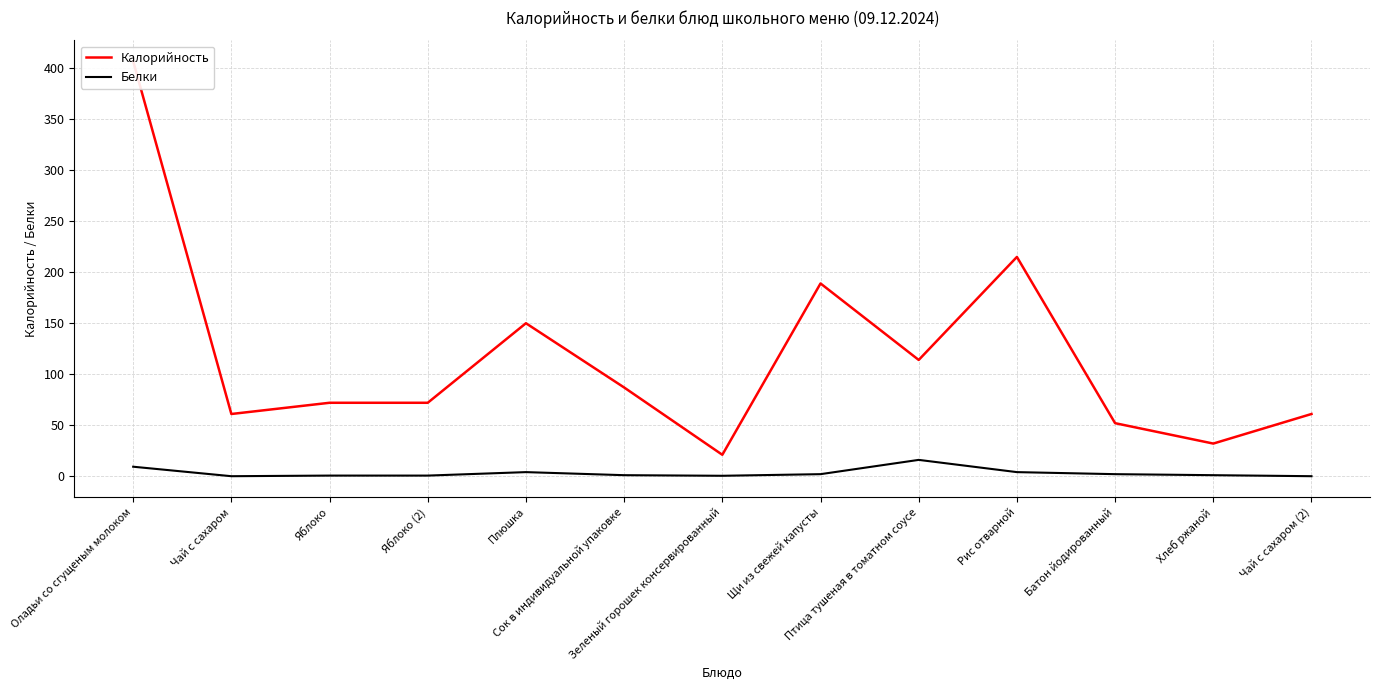

Between Рис отварной and Птица тушеная в томатном соусе, which is larger?

Рис отварной